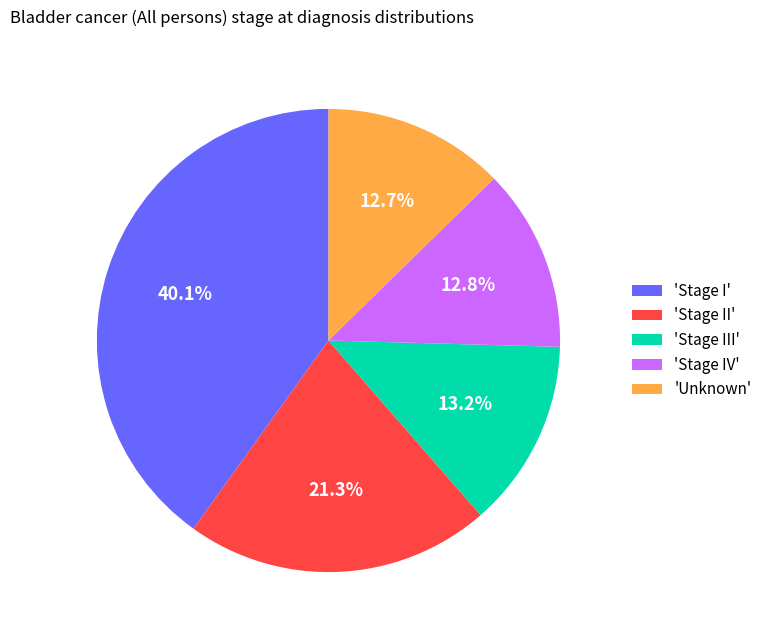

Is there a majority slice in this chart?

No